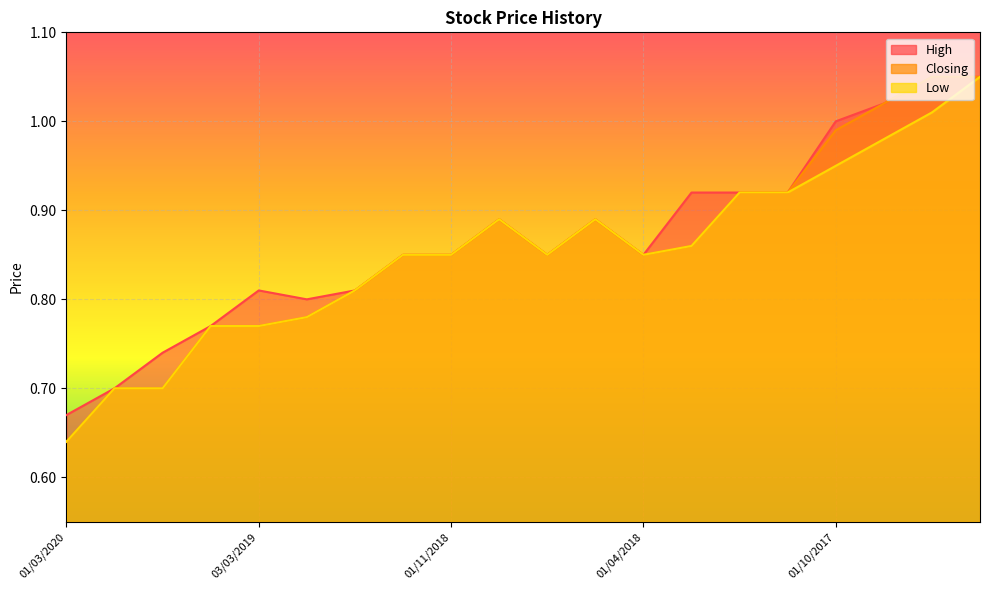

Is it true that Closing equals 1.5 at 05/09/2017?

False